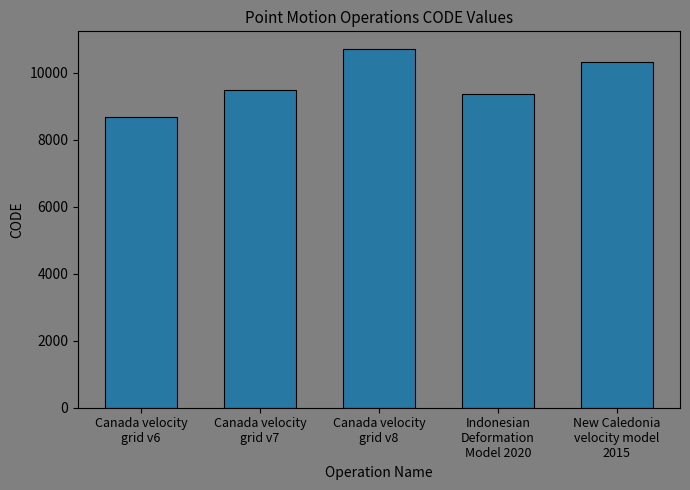

What is the ratio of the value at Canada velocity
grid v8 to the value at Indonesian
Deformation
Model 2020?

1.1